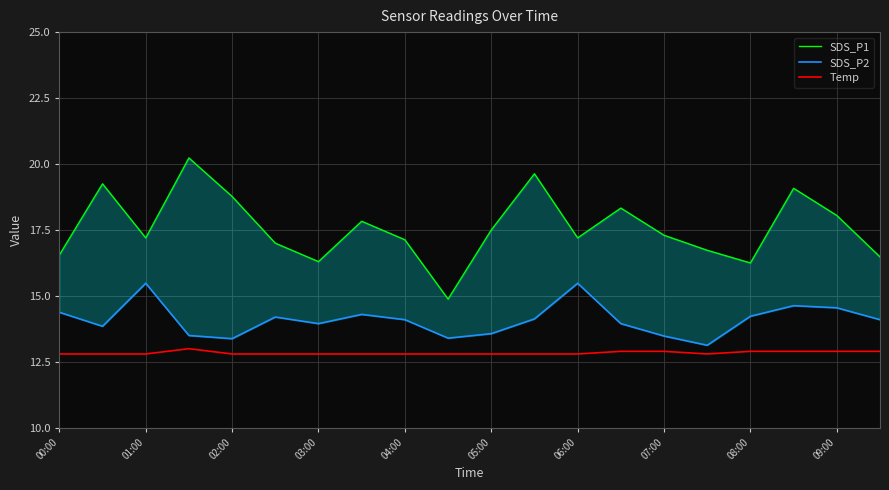

The value of Temp at 00:00 is 12.8. True or false?

True